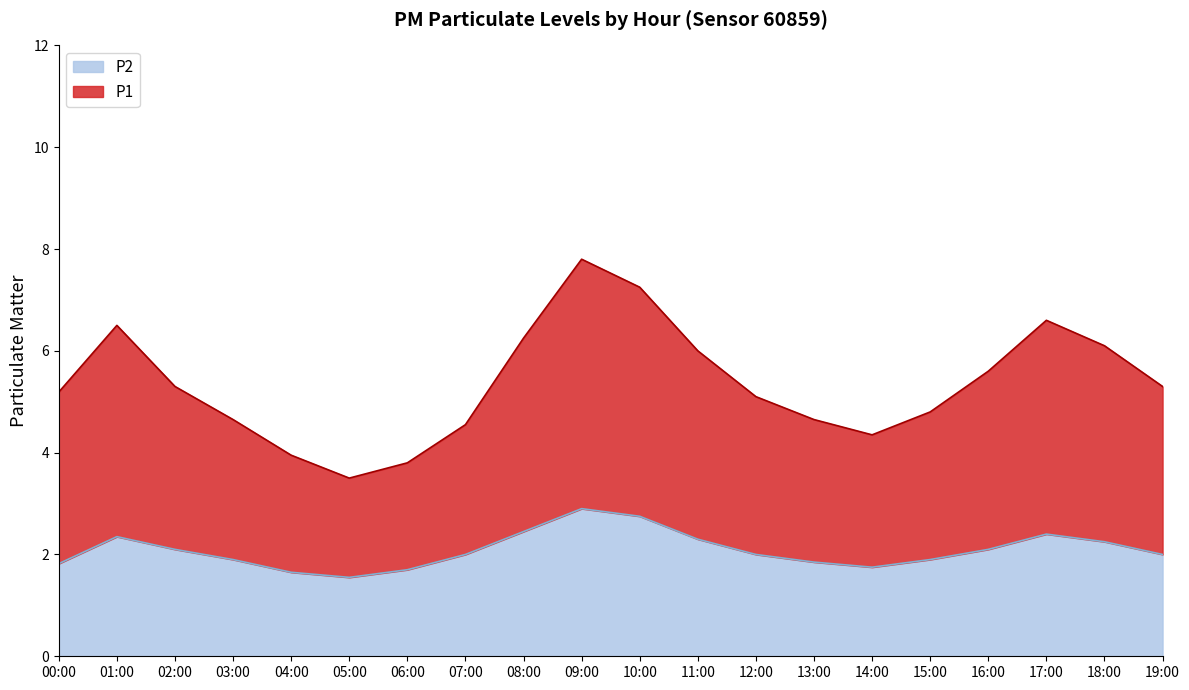

Rank the categories by value from highest to lowest.

09:00, 10:00, 08:00, 17:00, 01:00, 11:00, 18:00, 02:00, 16:00, 07:00, 12:00, 19:00, 03:00, 15:00, 13:00, 00:00, 14:00, 06:00, 04:00, 05:00